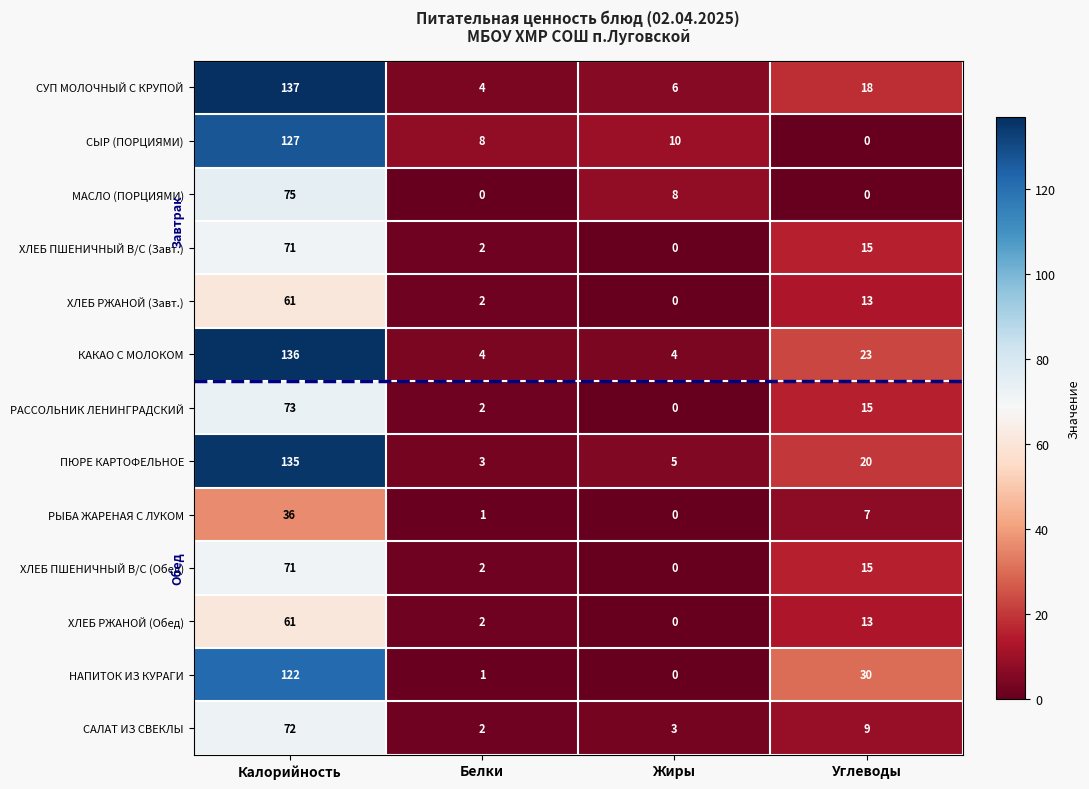

Which category has the highest value across all series?

Калорийность